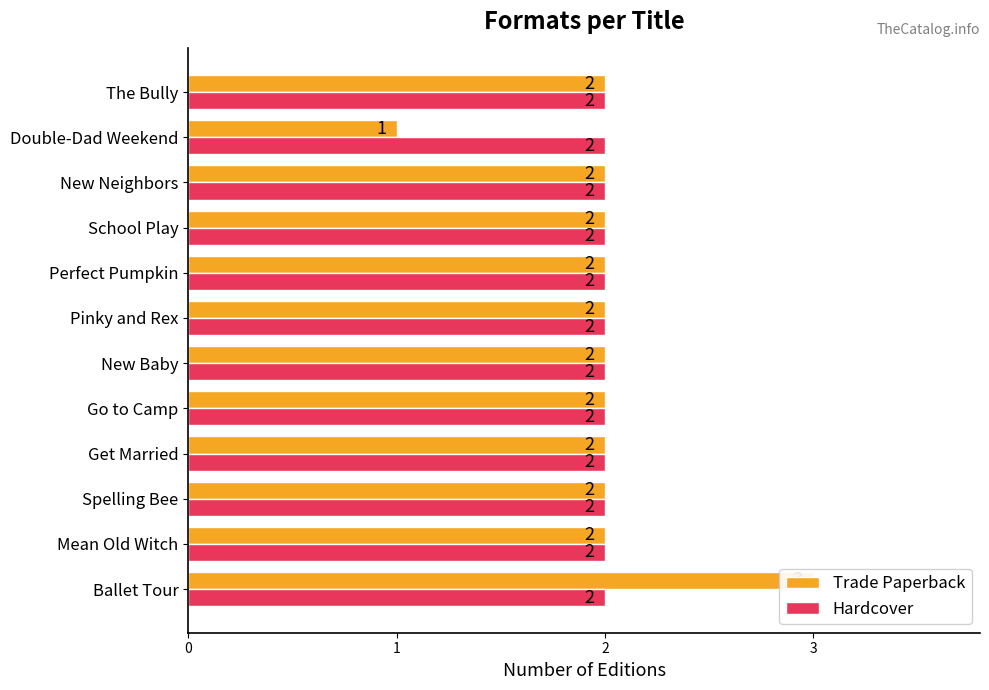

What is the minimum value for Trade Paperback?

1.0